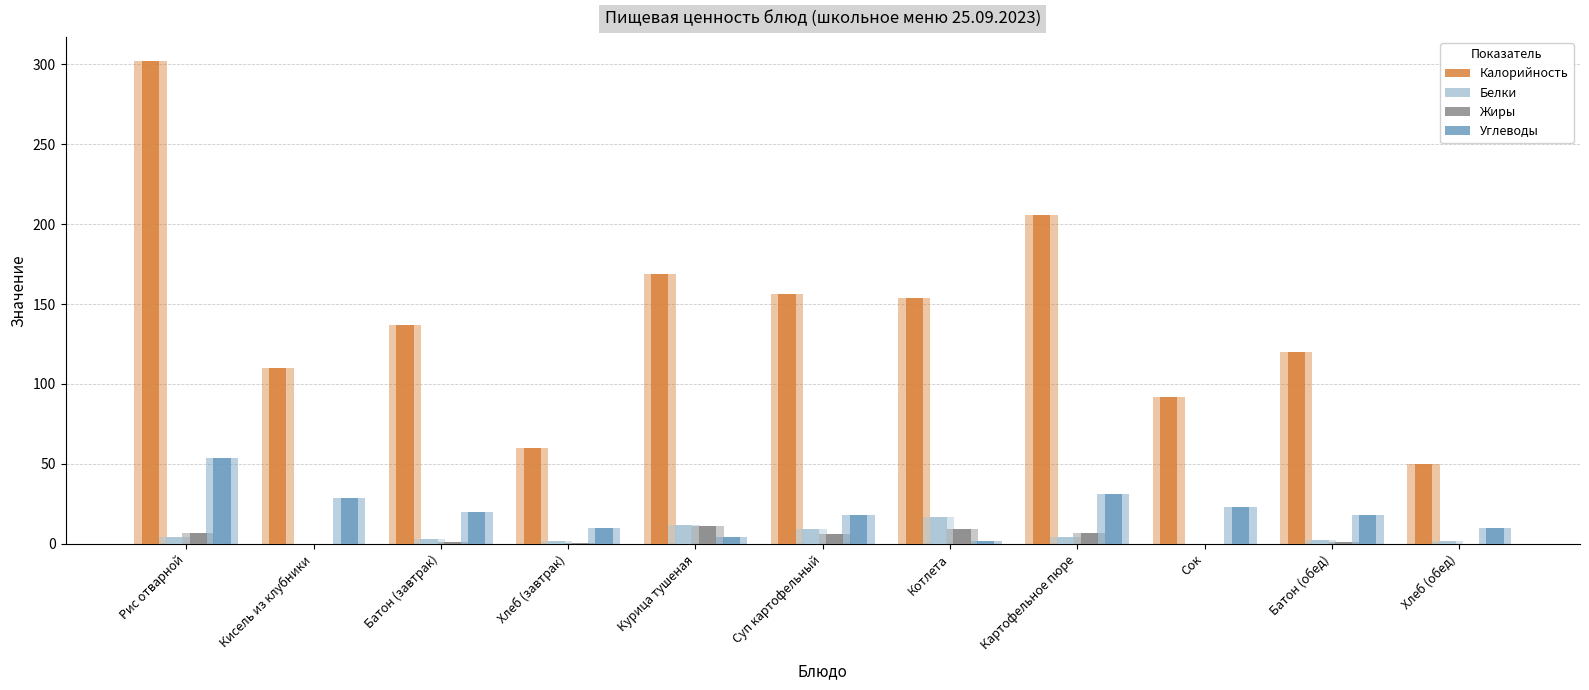

What is the average value of the Жиры series?

3.9